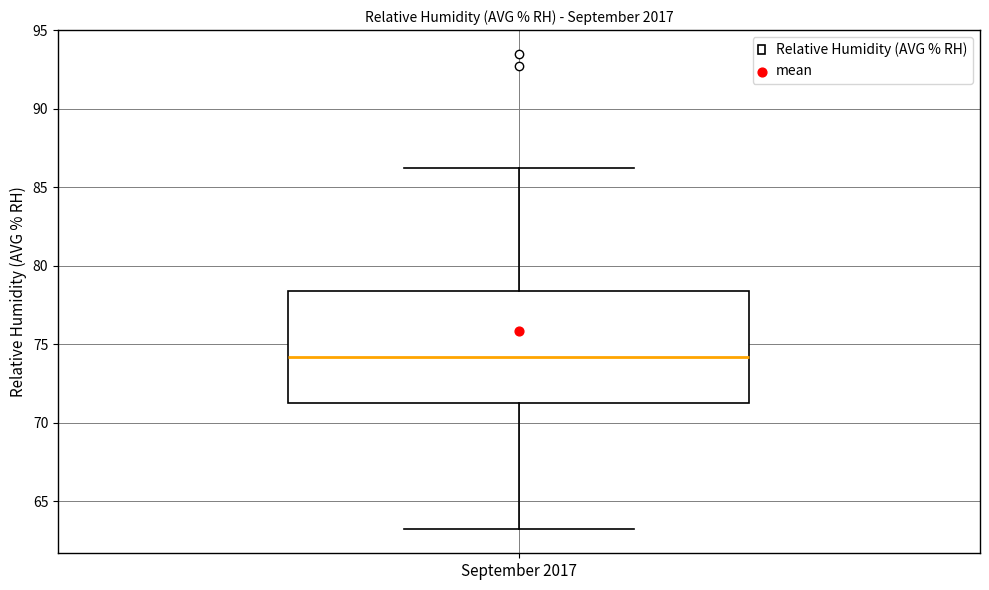

Read this box plot against the y-axis: the position of the median line, the range covered by the box, and the ends of both whiskers. The values are not printed on the chart, so give them approximately, as read against the axis.

median 74.0, box 71.5 to 78.5, whiskers 63.0 to 86.0